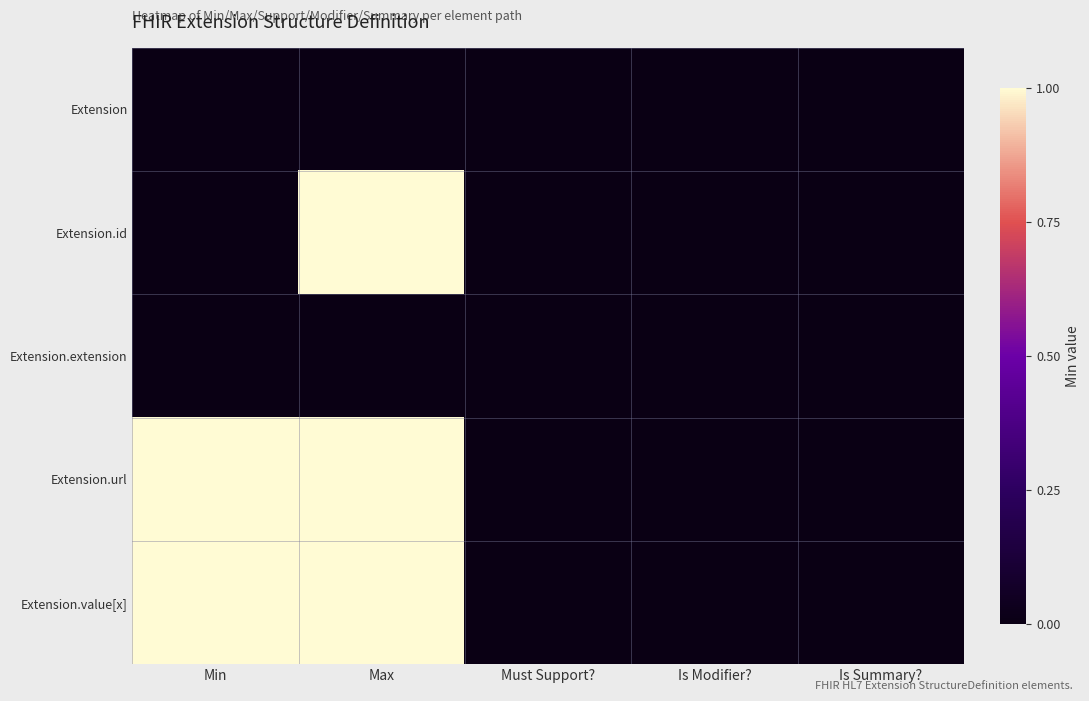

Reading right to left, what are all the values shown in this chart?

Extension: Is Summary?=0	Is Modifier?=0	Must Support?=0	Max=0	Min=0
Extension.id: Is Summary?=0	Is Modifier?=0	Must Support?=0	Max=1	Min=0
Extension.extension: Is Summary?=0	Is Modifier?=0	Must Support?=0	Max=0	Min=0
Extension.url: Is Summary?=0	Is Modifier?=0	Must Support?=0	Max=1	Min=1
Extension.value[x]: Is Summary?=0	Is Modifier?=0	Must Support?=0	Max=1	Min=1